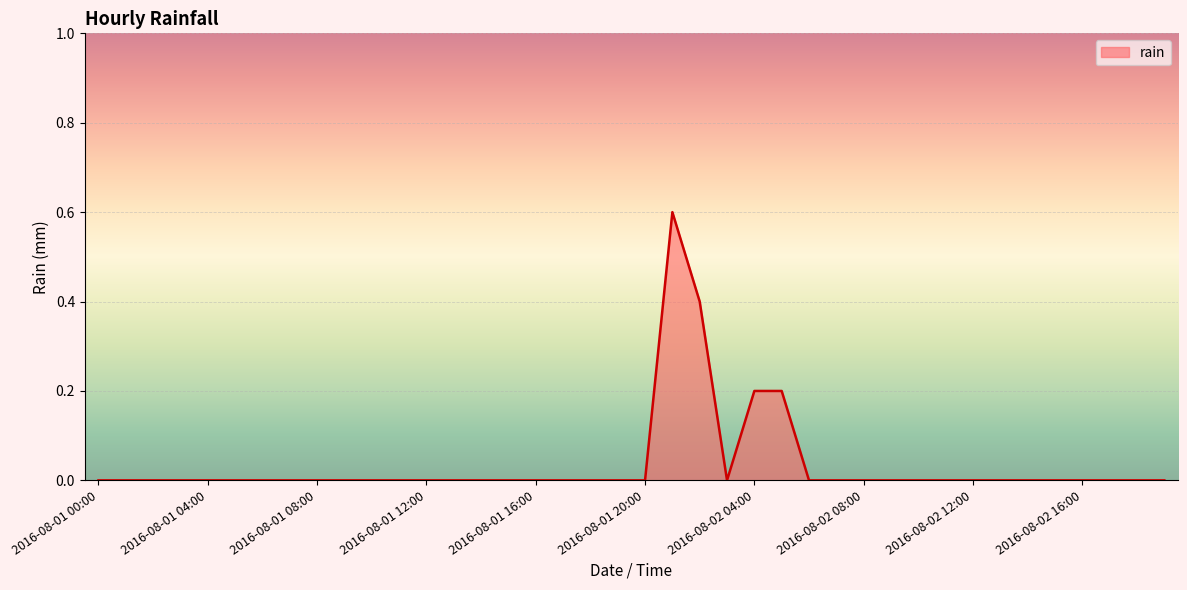

What is the difference between the maximum and minimum values?

0.6